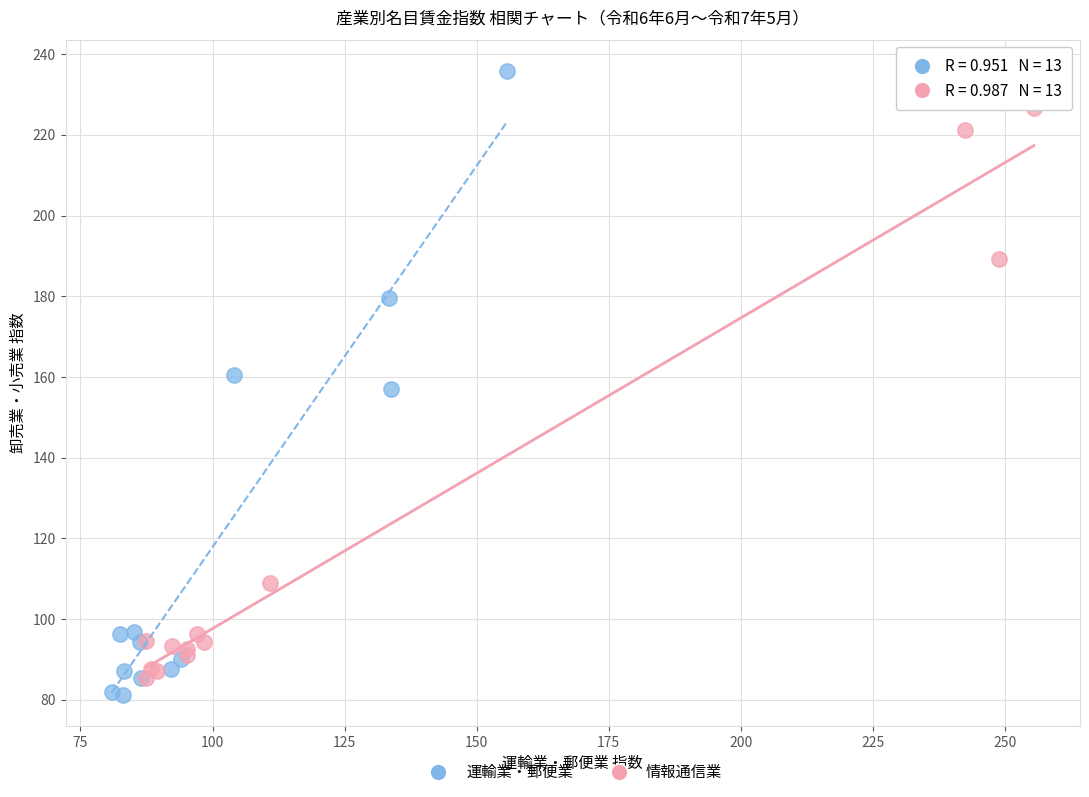

Which series has the widest spread of Y values?

運輸業・郵便業